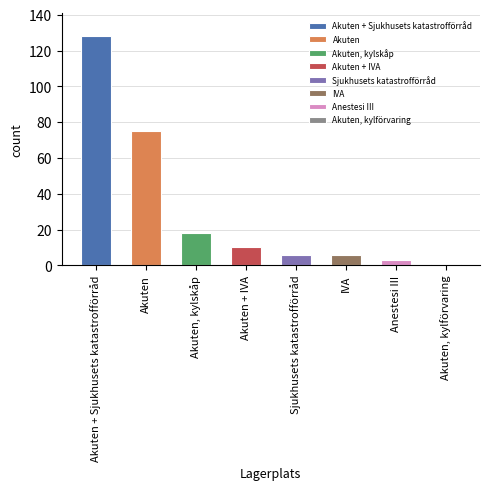

What position from the left is Sjukhusets katastrofförråd?

5